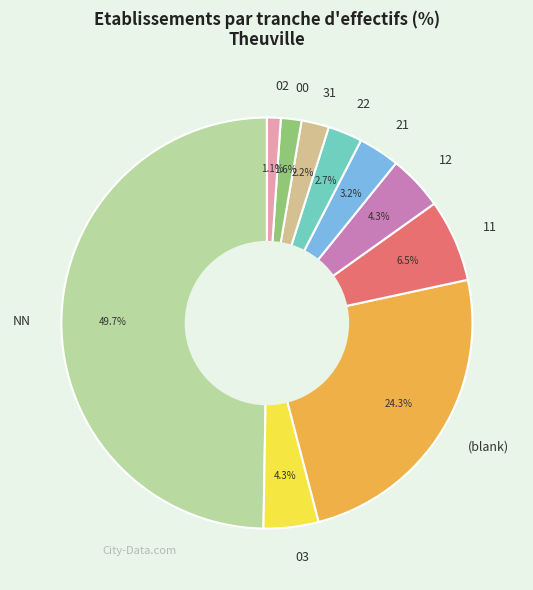

What percentage is the 21 slice, to the nearest percent?

3%